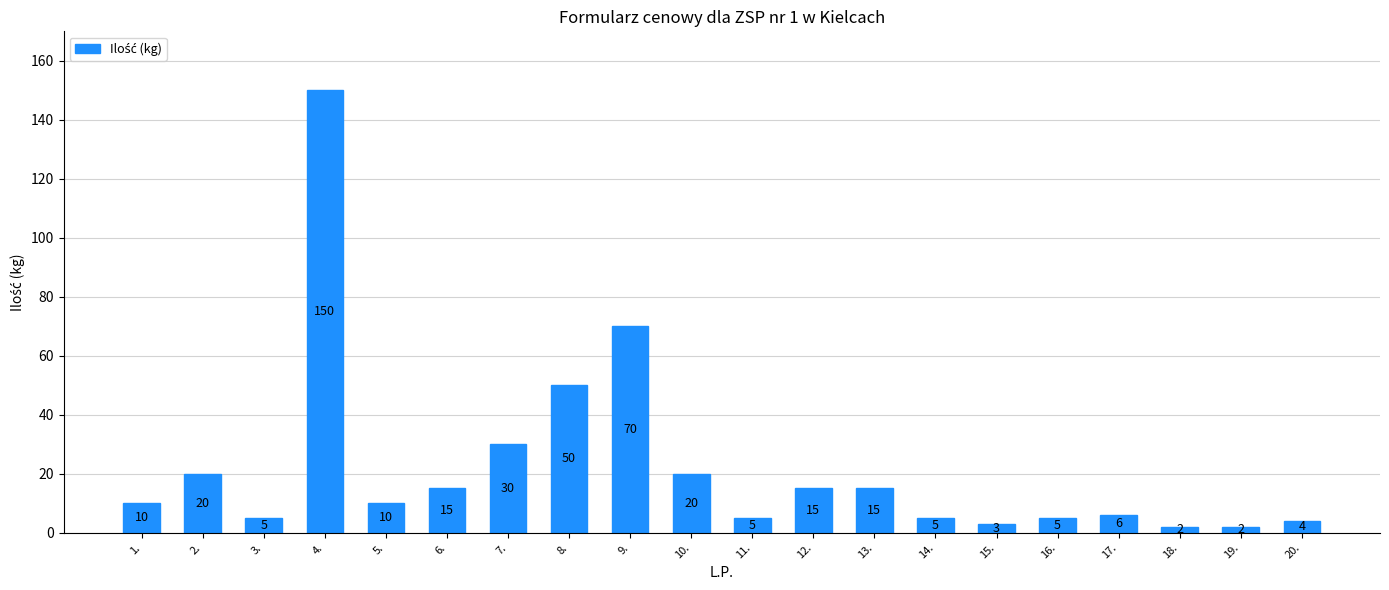

The chart shows a value of 8 at 2.. True or false?

False